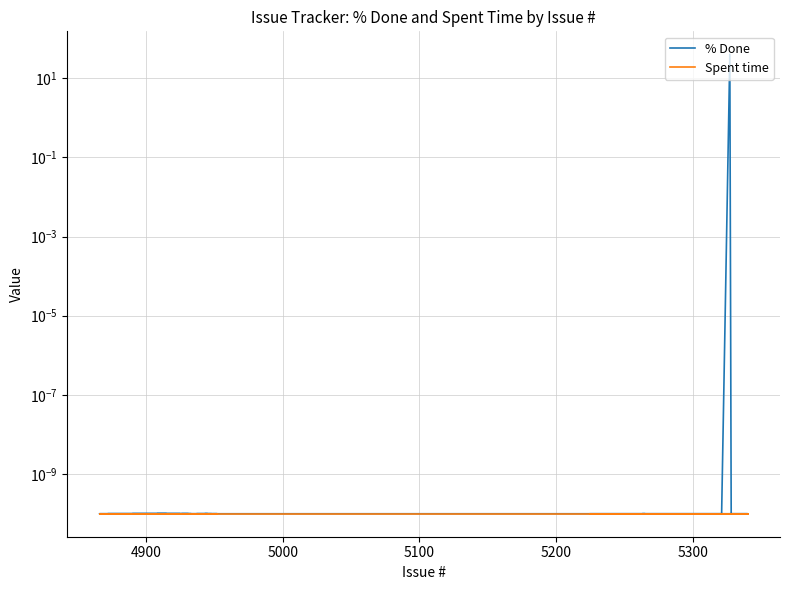

Is this an area chart (filled region under the line)?

No